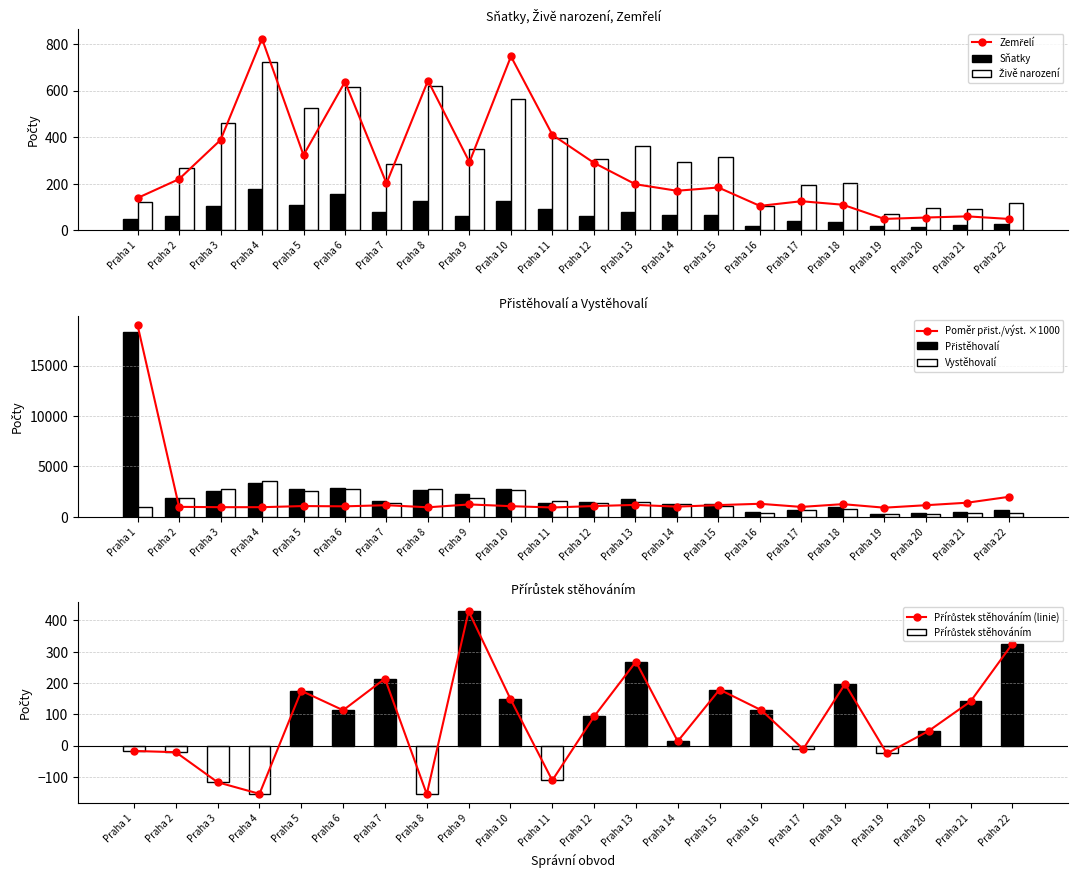

What is the approximate value of Snatky at Praha 4, to the nearest 10?

180